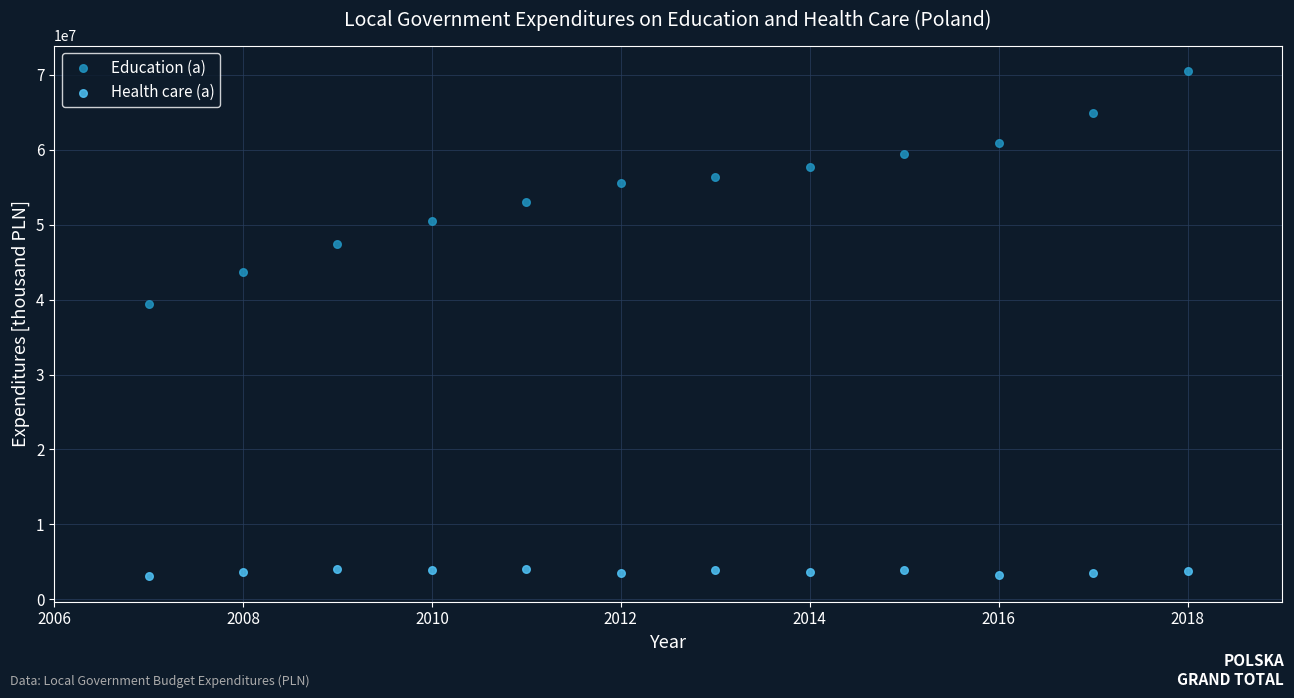

Across all series, what Y value is closest to 36786712?

39376746.4